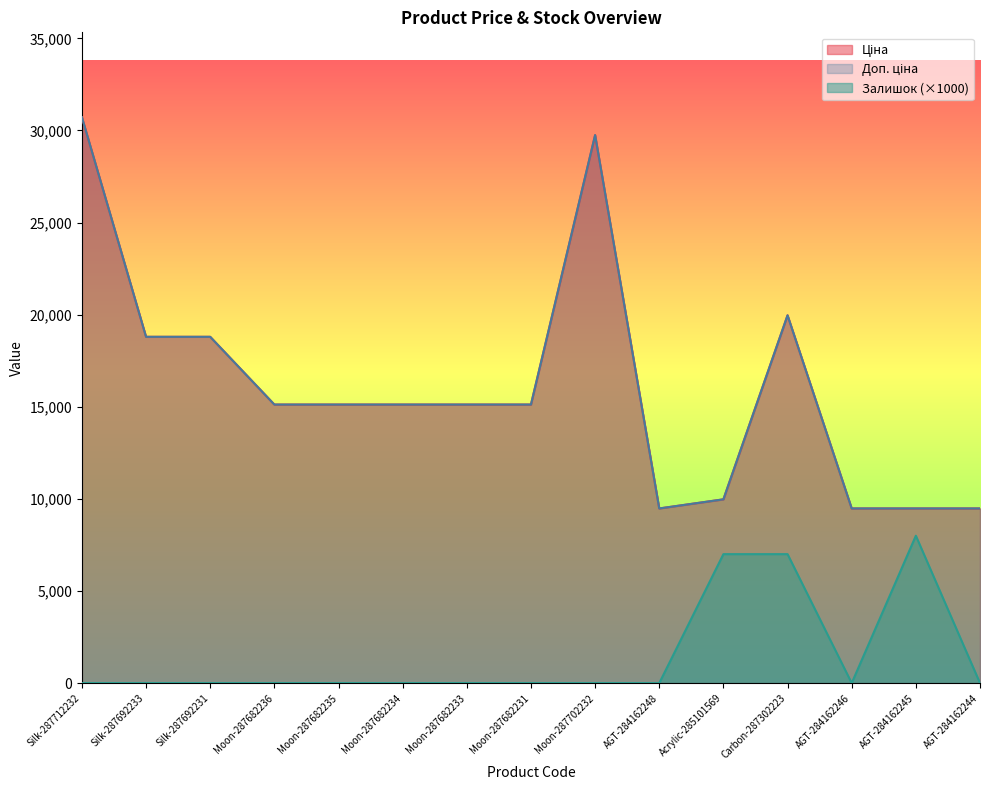

How many values in the Доп. ціна series exceed 15120?

5